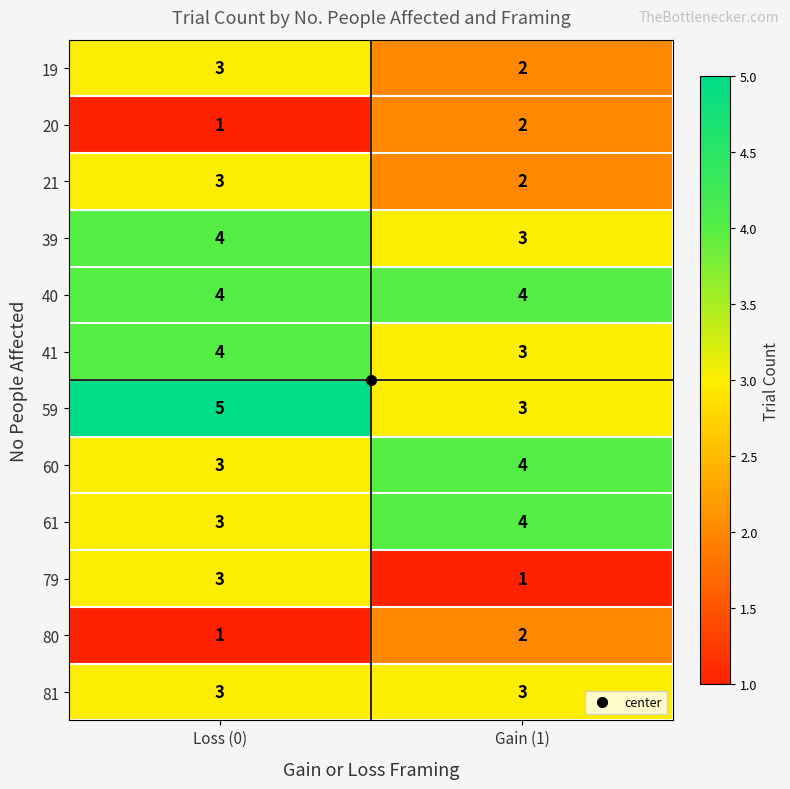

What is the spread (max minus min) of values at Gain (1)?

3